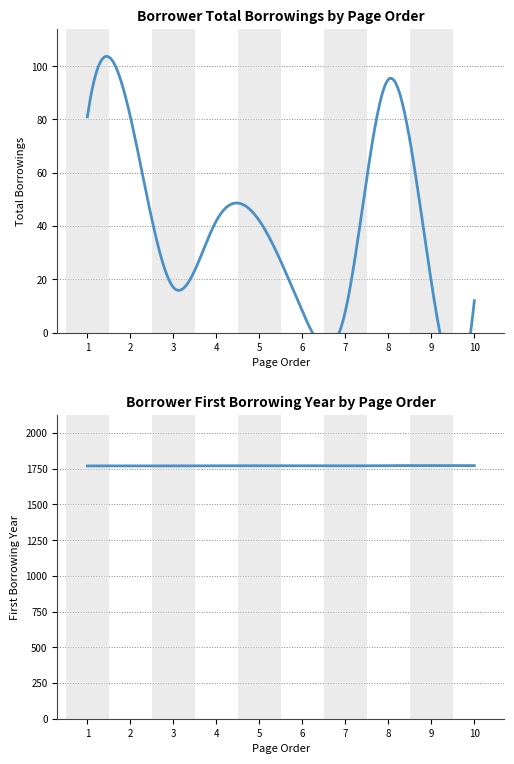

Which series has the largest range (max minus min)?

totalborrowings